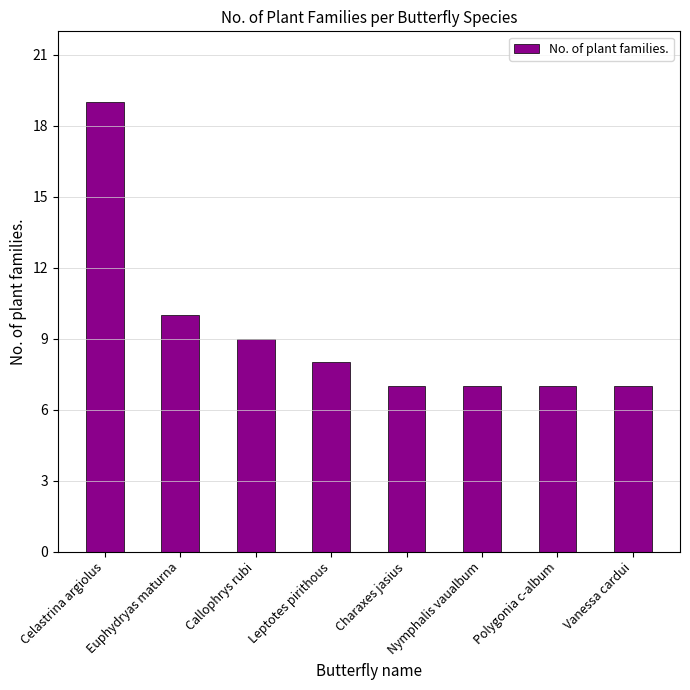

At which label is the value closest to 13?

Euphydryas maturna